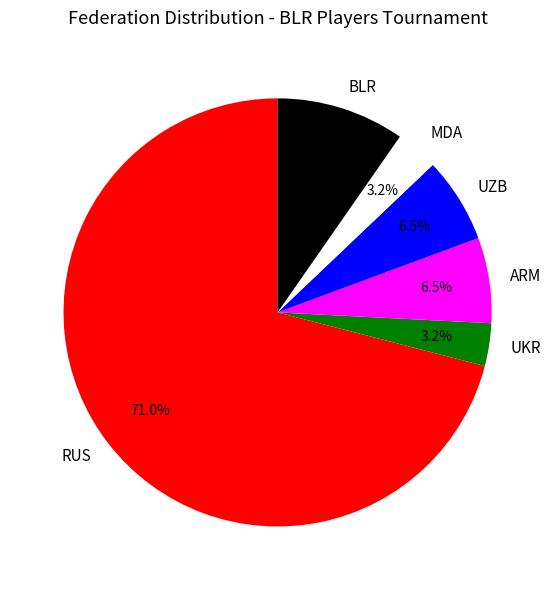

Is the sum of RUS and ARM greater than half?

Yes